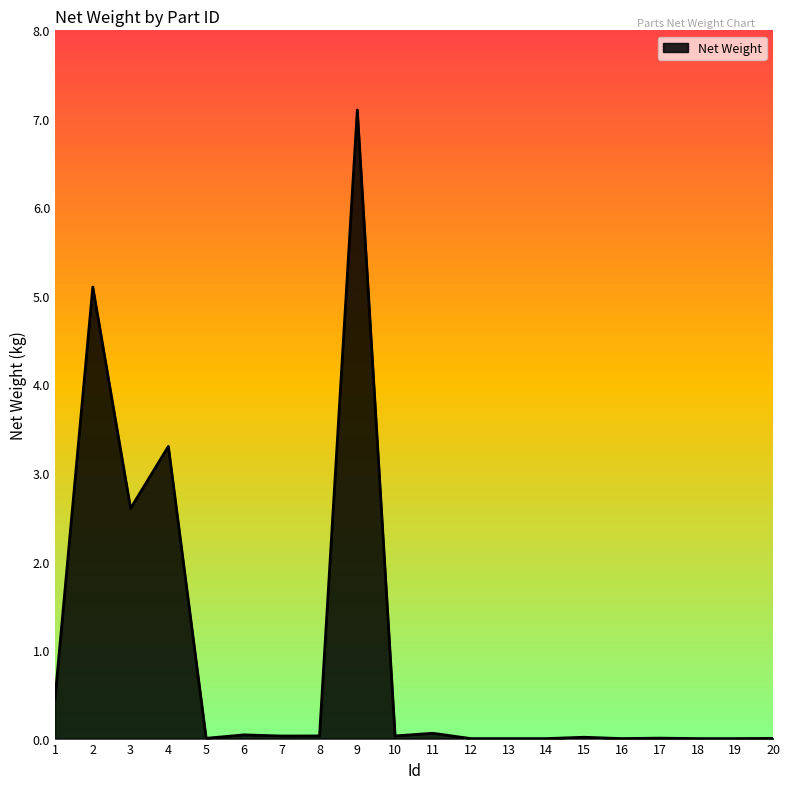

At which category does the chart reach its peak across all series?

9